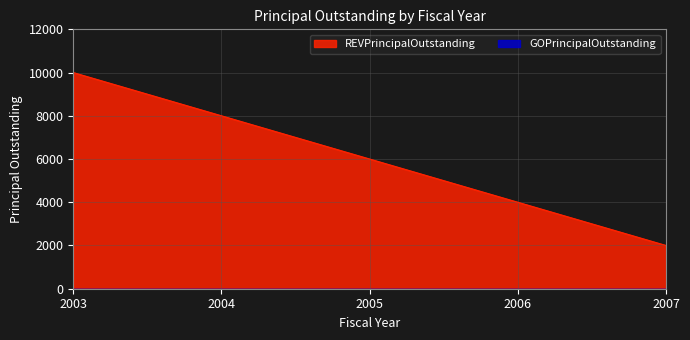

What is the difference between the second highest and second lowest values?

4000